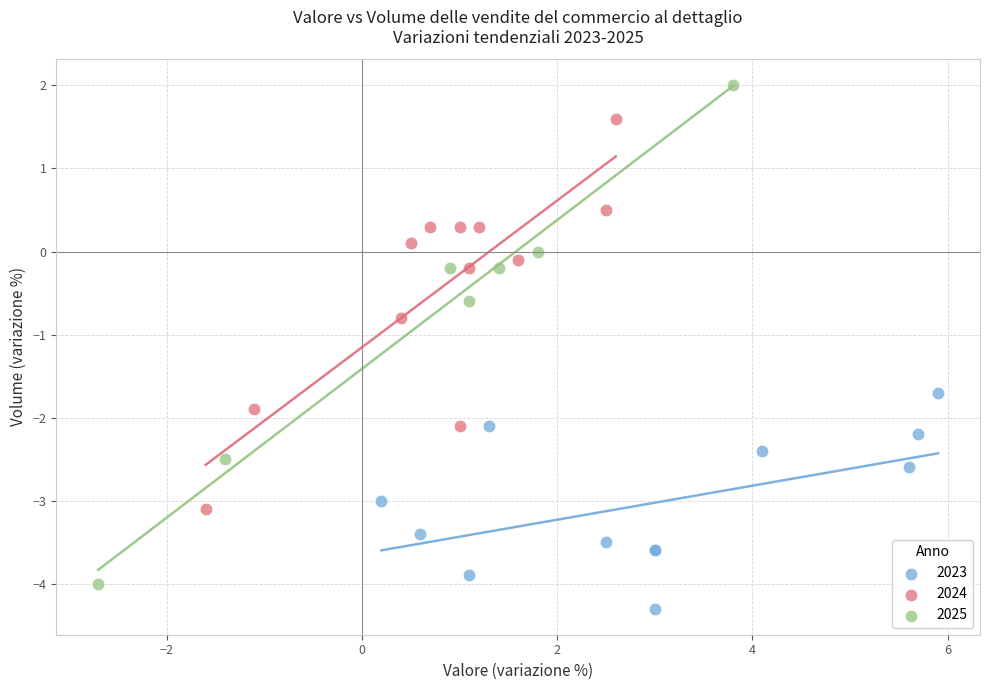

Which series reaches the minimum Y coordinate?

2023